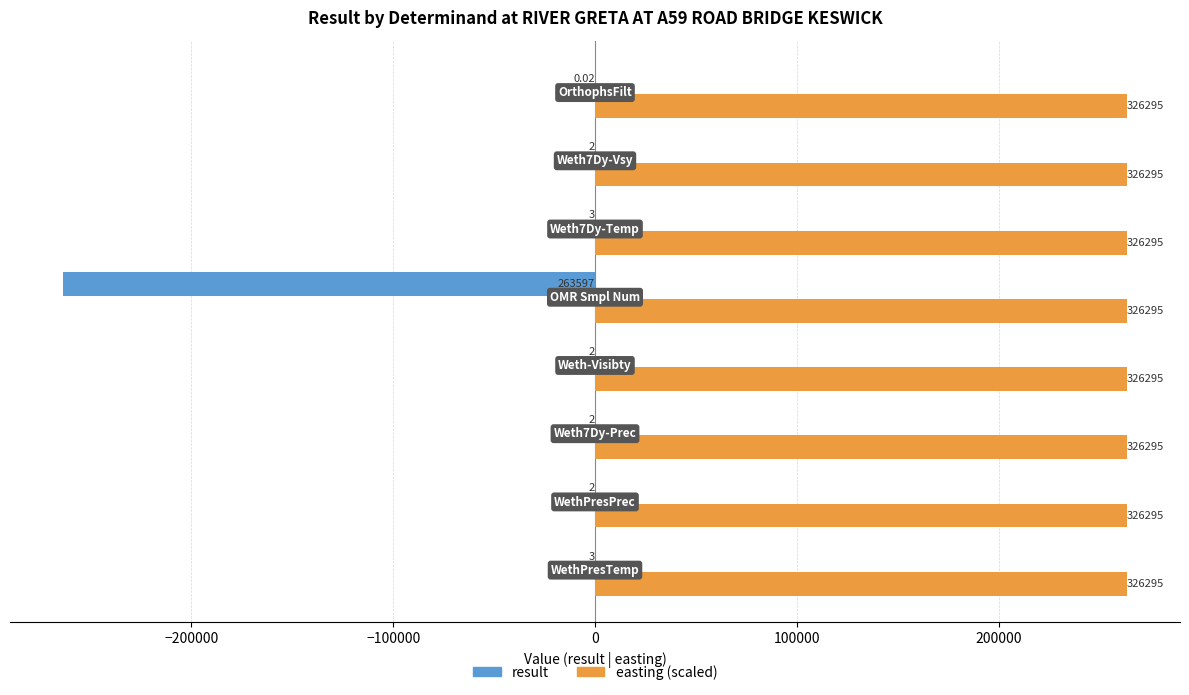

Rank the series by their average value, from highest to lowest.

easting (scaled), result